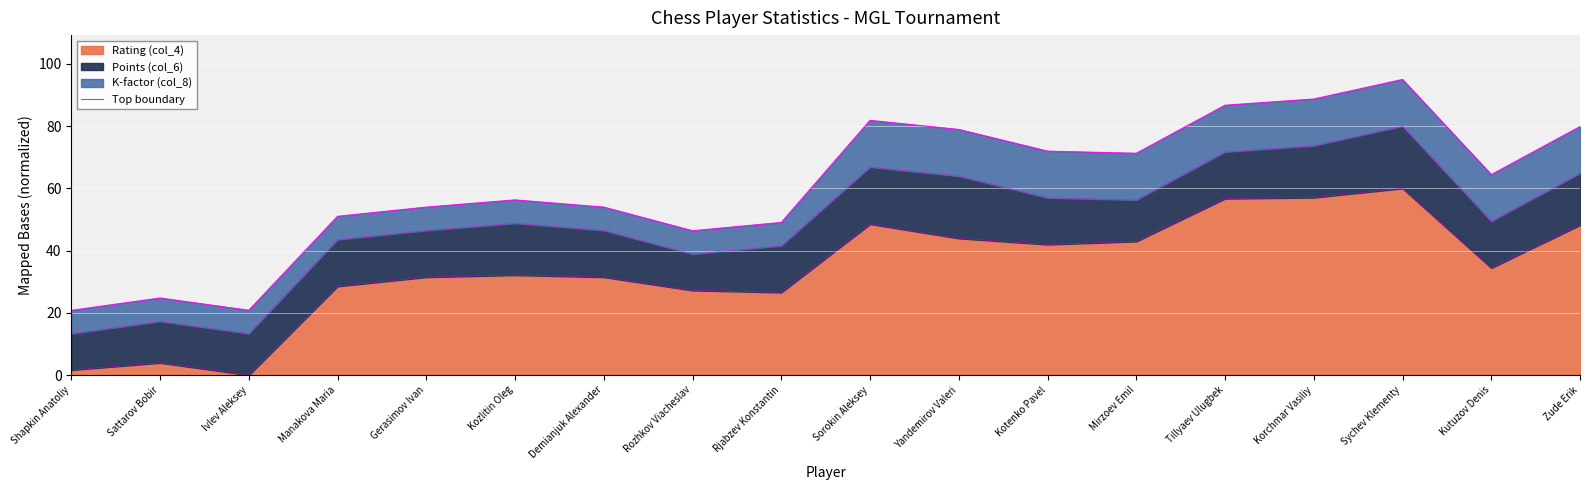

What is the maximum value shown in the chart?

95.0